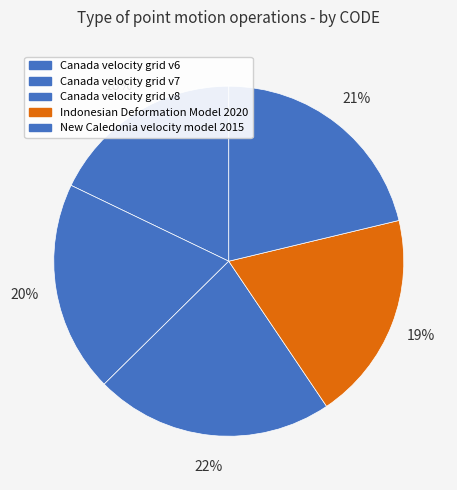

True or false: Indonesian Deformation Model 2020 accounts for 25% of the total.

False